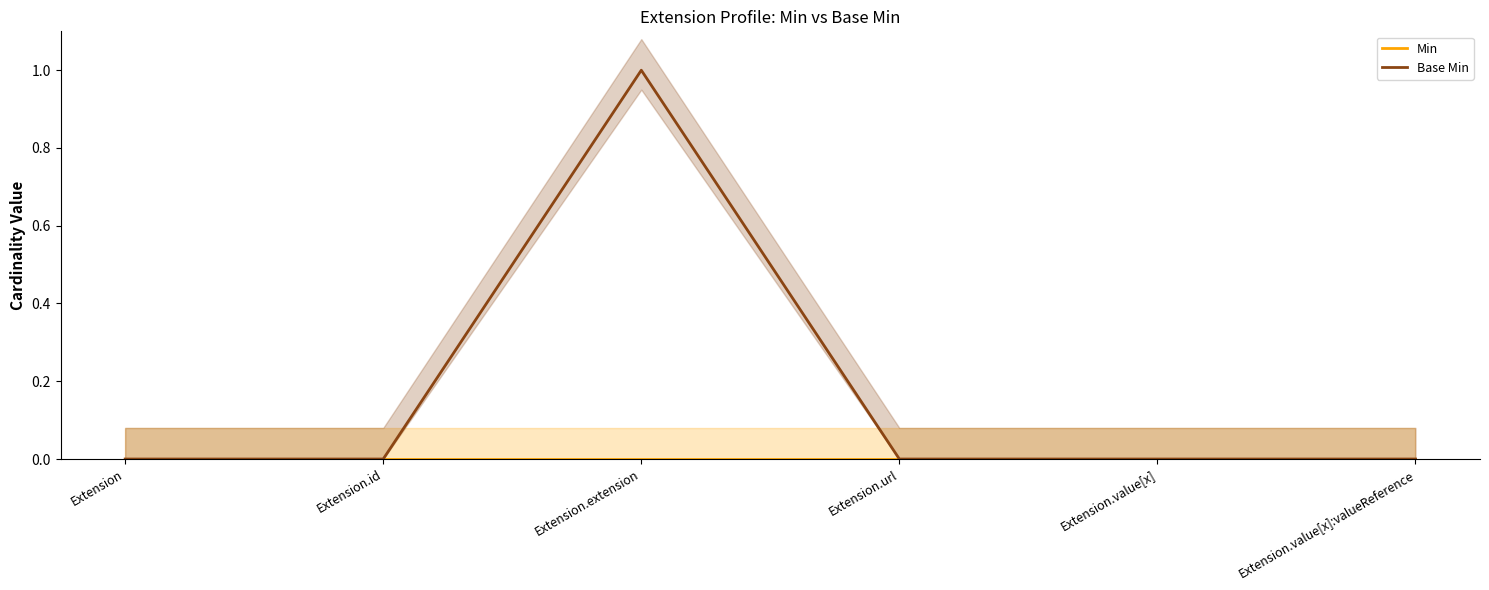

What is the sum of all Base Min values?

1